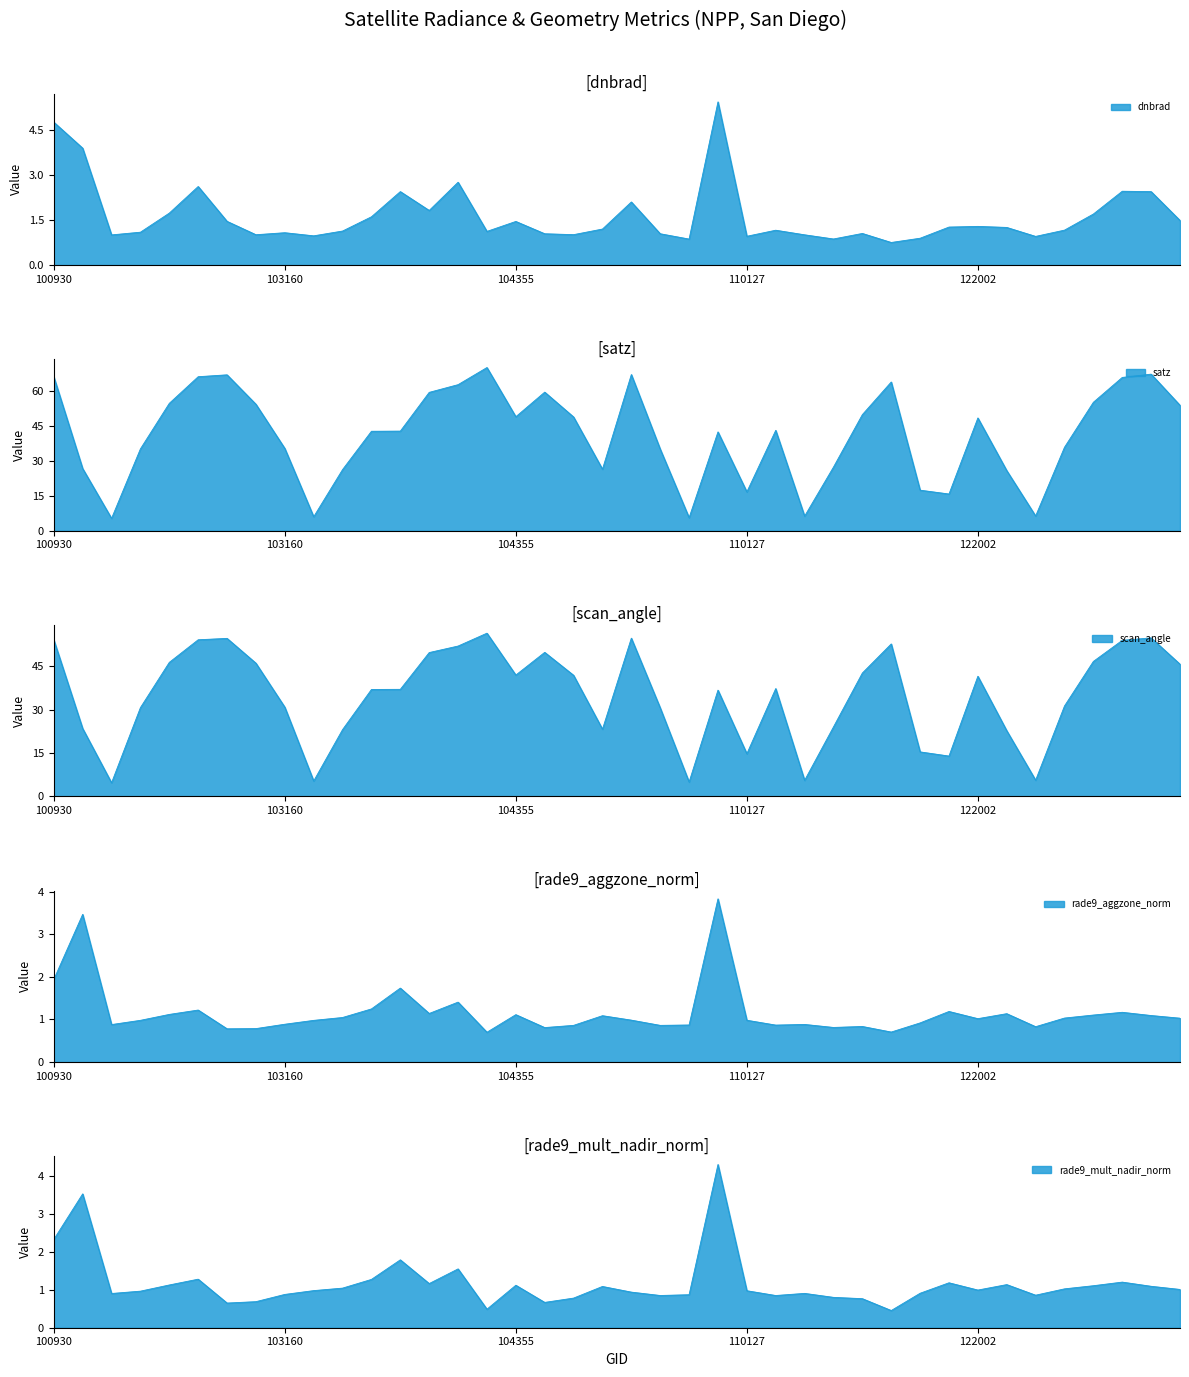

At which category does rade9_mult_nadir_norm reach its first local peak?

102551